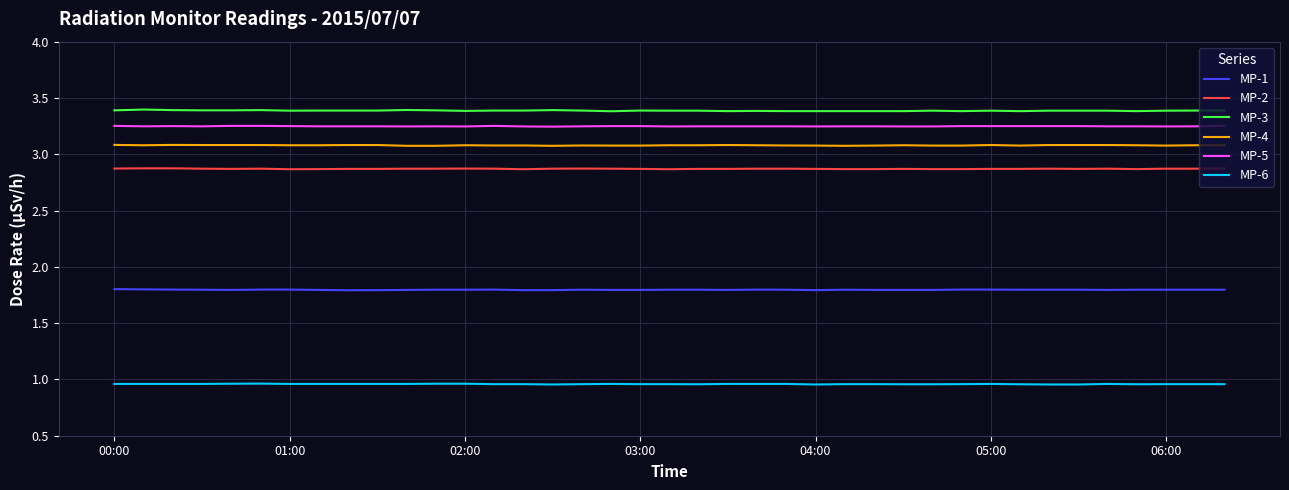

List the series in order of their peak value, lowest first.

MP-6, MP-1, MP-2, MP-4, MP-5, MP-3